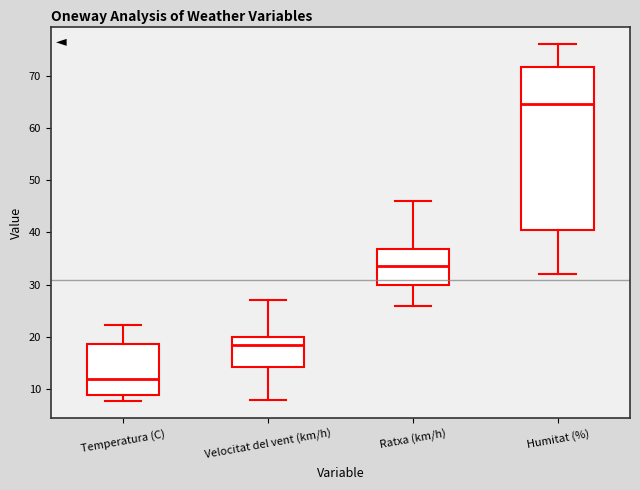

Reading left to right, read every box against the y-axis: the position of its median line, the range the box covers, and the ends of its whiskers. The values are not printed on the chart, so give them approximately, as read against the axis.

Temperatura (C): median 12, box 9 to 19, whiskers 8 to 22
Velocitat del vent (km/h): median 19, box 14 to 20, whiskers 8 to 27
Ratxa (km/h): median 34, box 30 to 37, whiskers 26 to 46
Humitat (%): median 65, box 41 to 72, whiskers 32 to 76